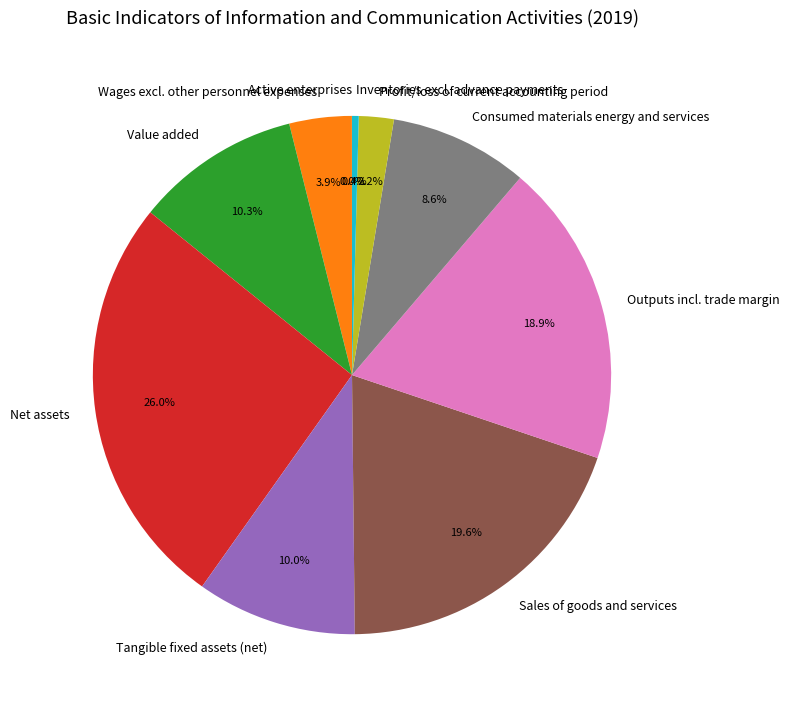

The Sales of goods and services slice represents 20% of the pie. True or false?

True